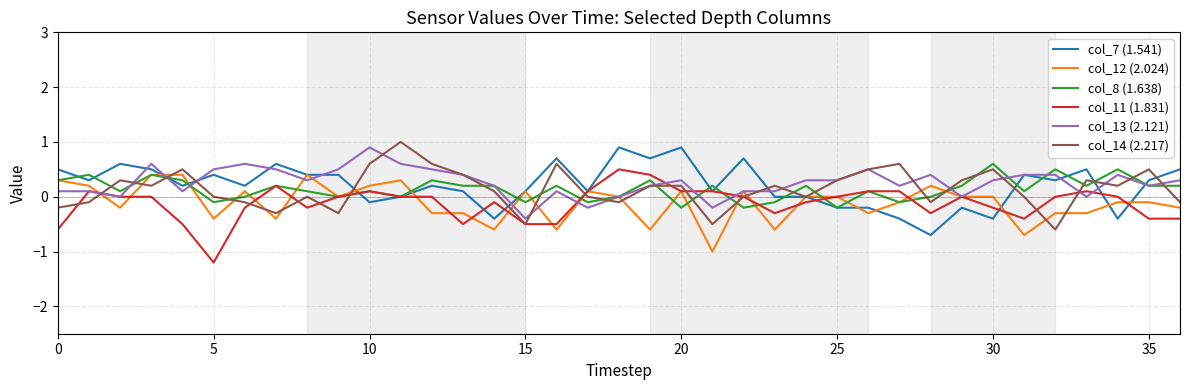

What is the minimum value shown in the chart?

-1.2